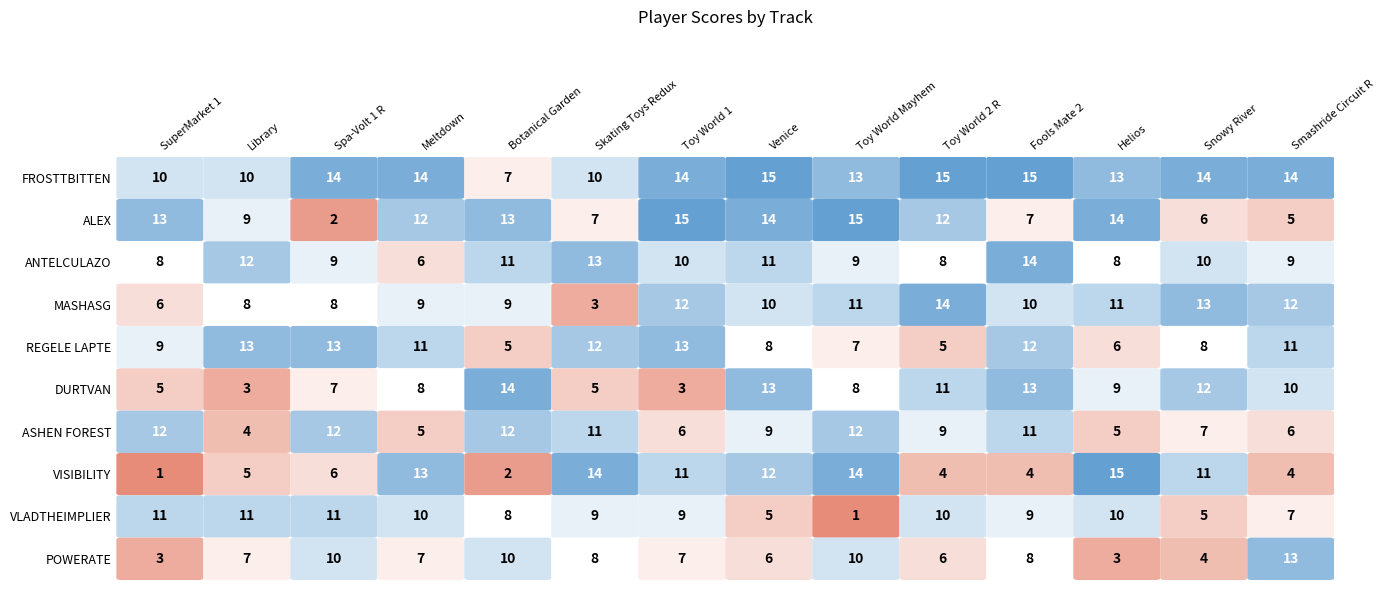

The value of FROSTTBITTEN at ANTELCULAZO is 14. True or false?

True